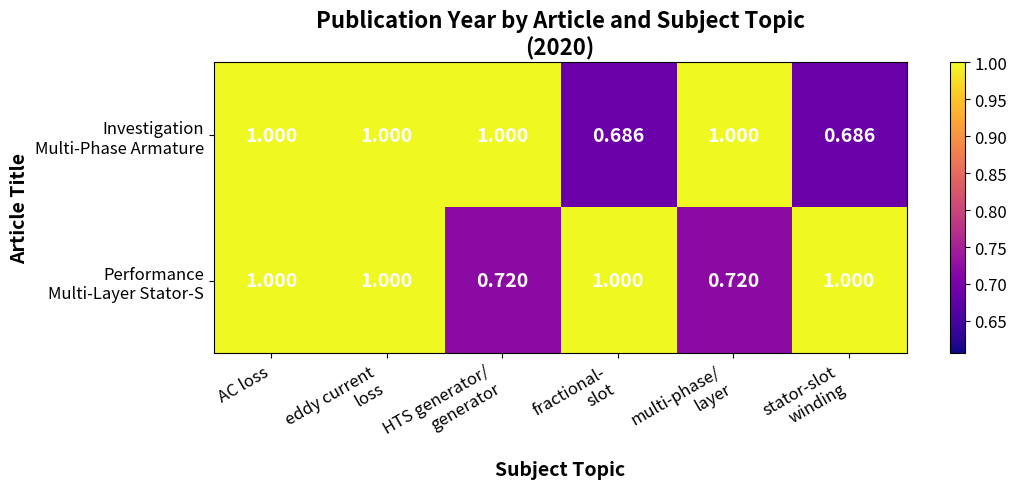

How many categories are shown in the chart?

6